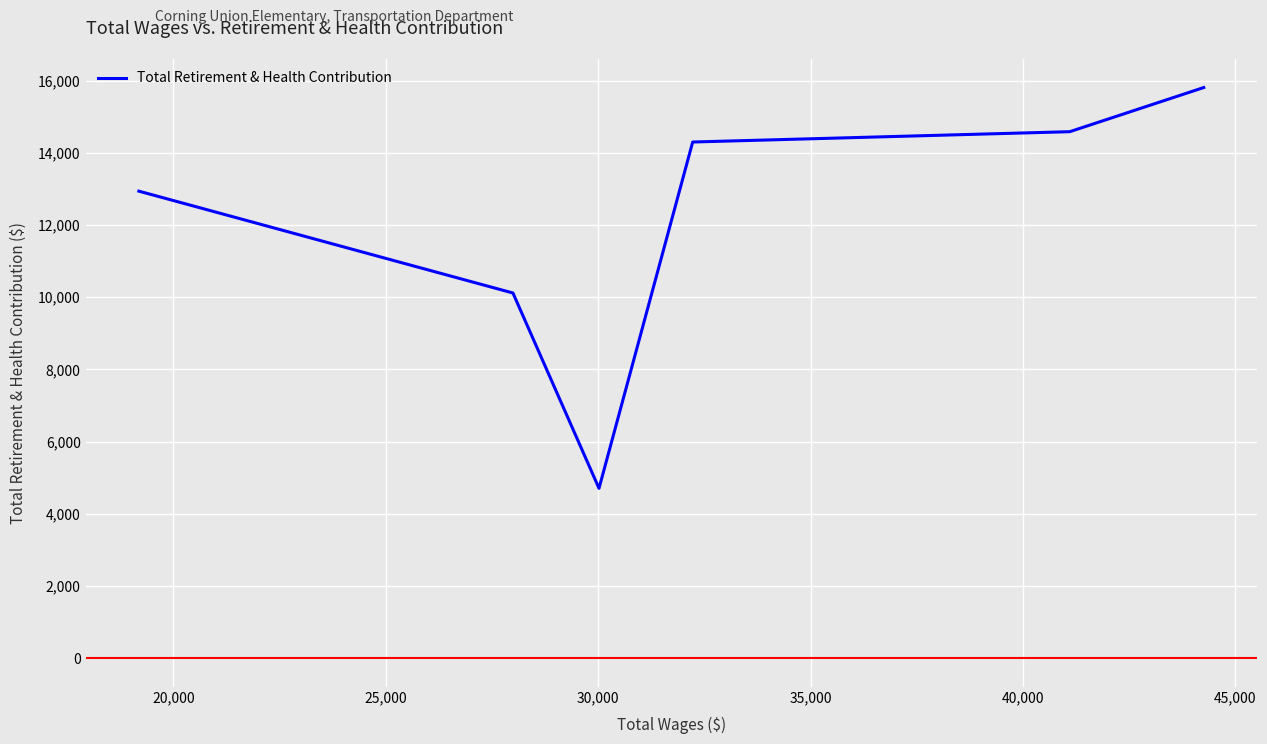

What is the greatest value displayed?

15809